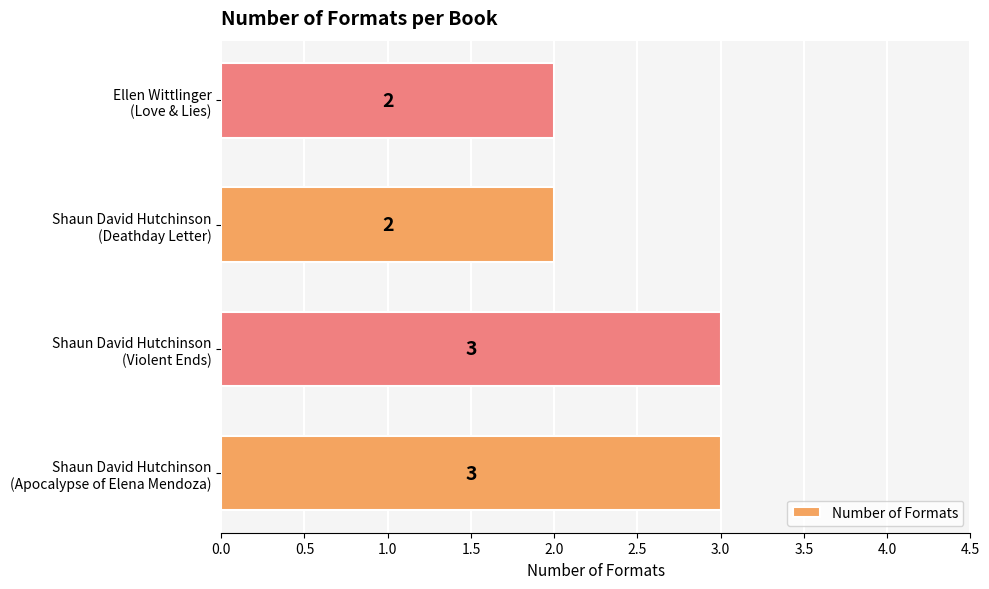

What is the greatest value displayed?

3